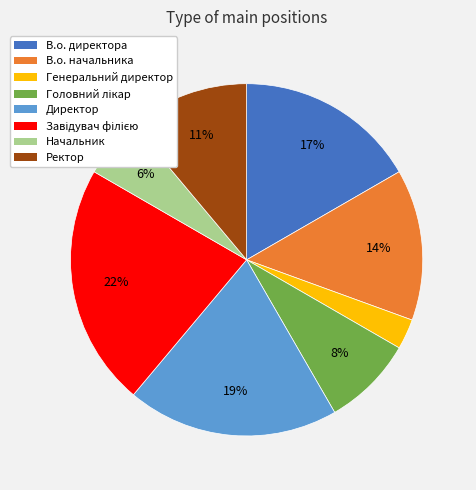

Is there any slice that represents more than half of the pie?

No